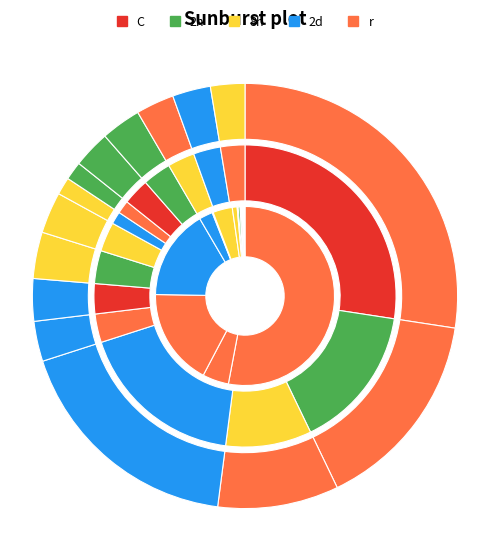

To the nearest percent, what is the difference between the largest and smallest slice percentages?

26%